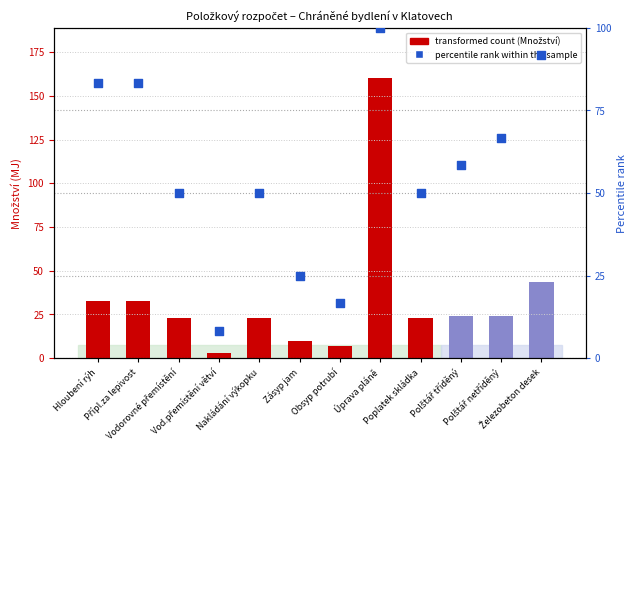

Which has a higher value, Vodorovné přemístění or Železobeton desek?

Železobeton desek